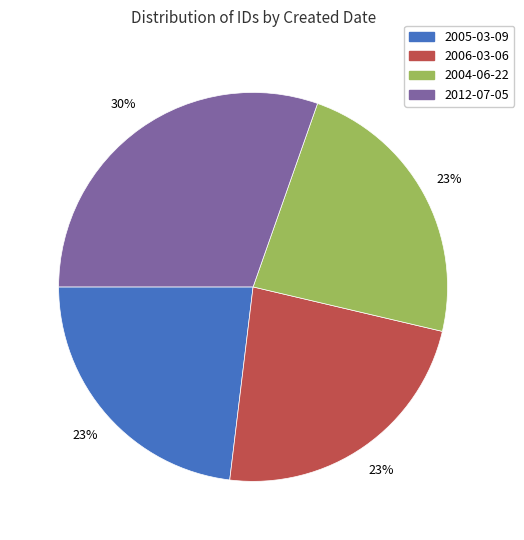

Combined, do 2006-03-06 and 2012-07-05 account for over 50%?

Yes